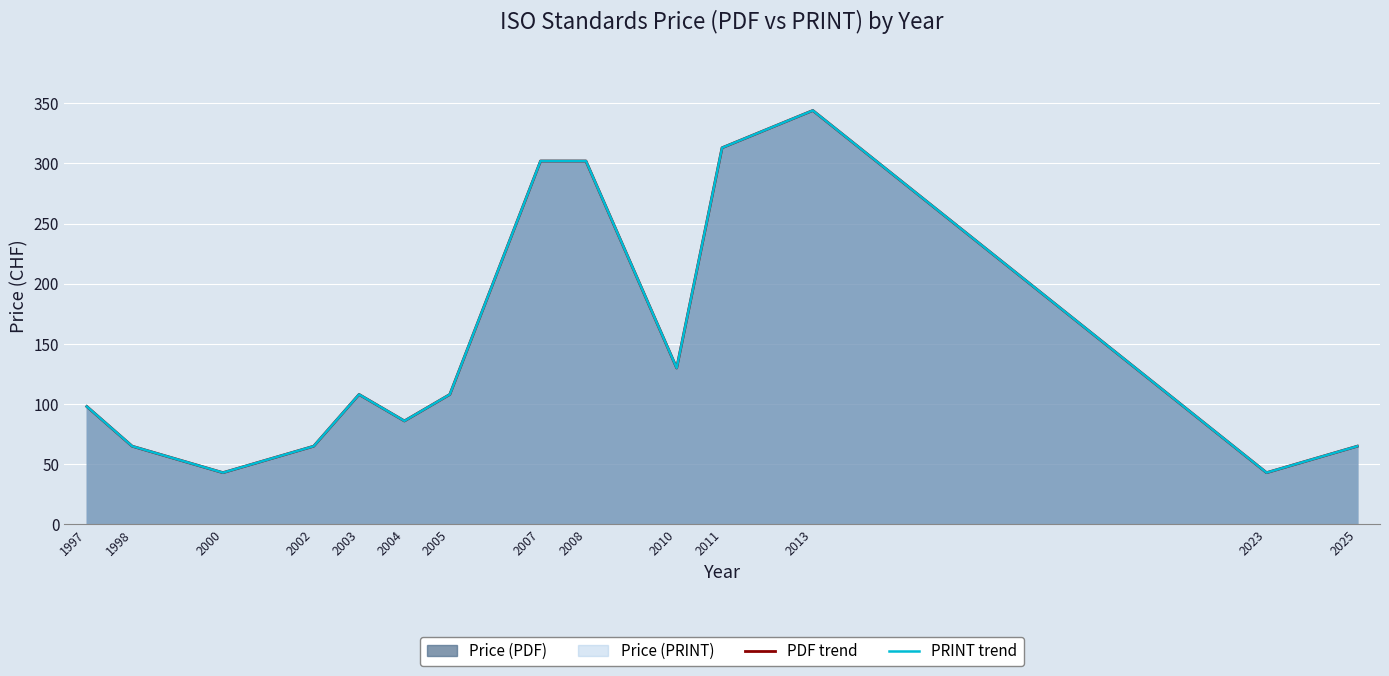

At which category is the sum across all series the highest?

2013